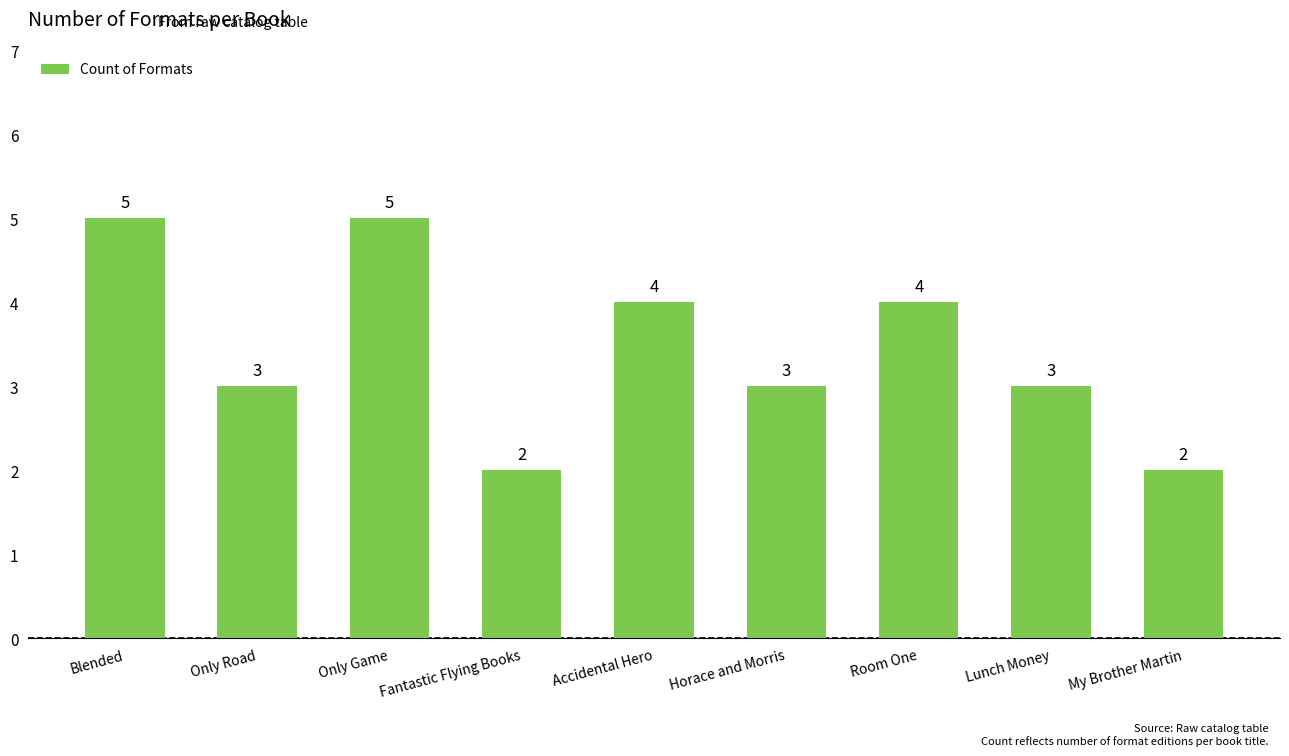

Reading left to right, transcribe all the data shown in this chart.

Blended=5	Only Road=3	Only Game=5	Fantastic Flying Books=2	Accidental Hero=4	Horace and Morris=3	Room One=4	Lunch Money=3	My Brother Martin=2